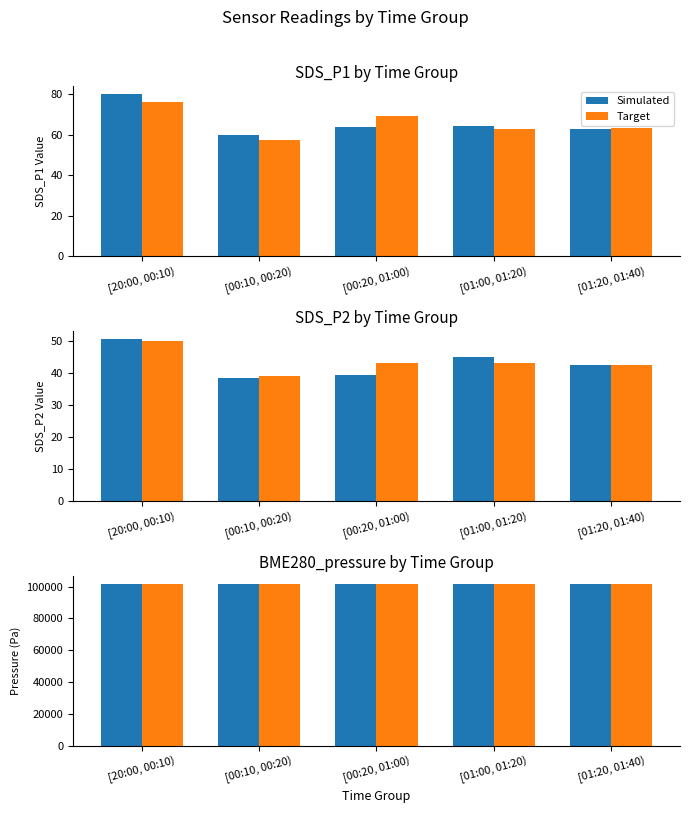

Where is Simulated nearest to the value 101592?

[00:20, 01:00)